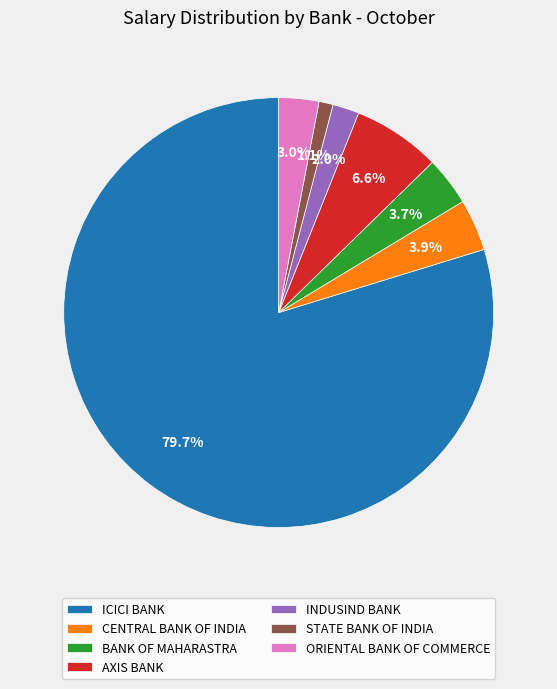

Is it true that ICICI BANK is 75% of the pie?

False